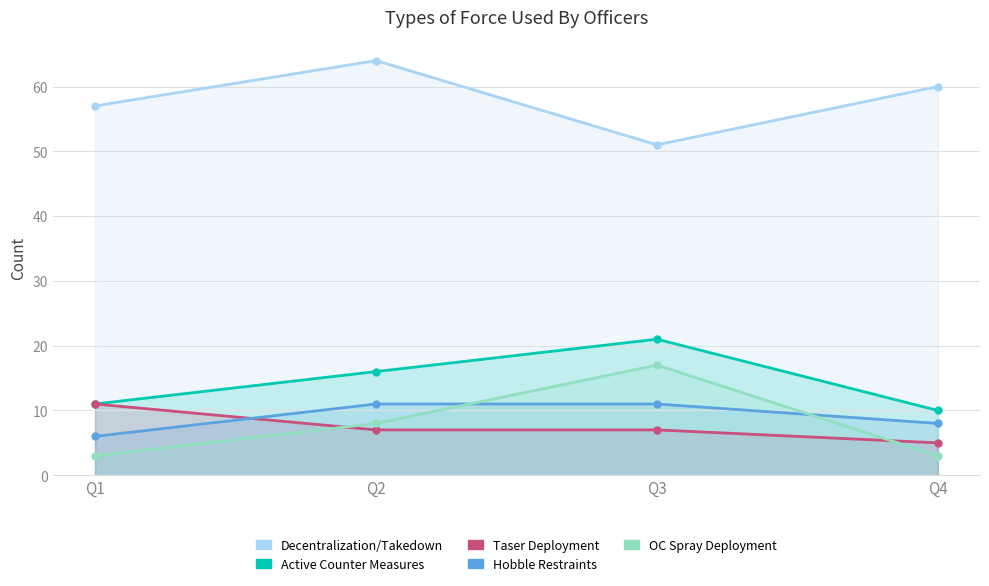

List the labels in order of Hobble Restraints value, largest first.

Q2, Q3, Q4, Q1